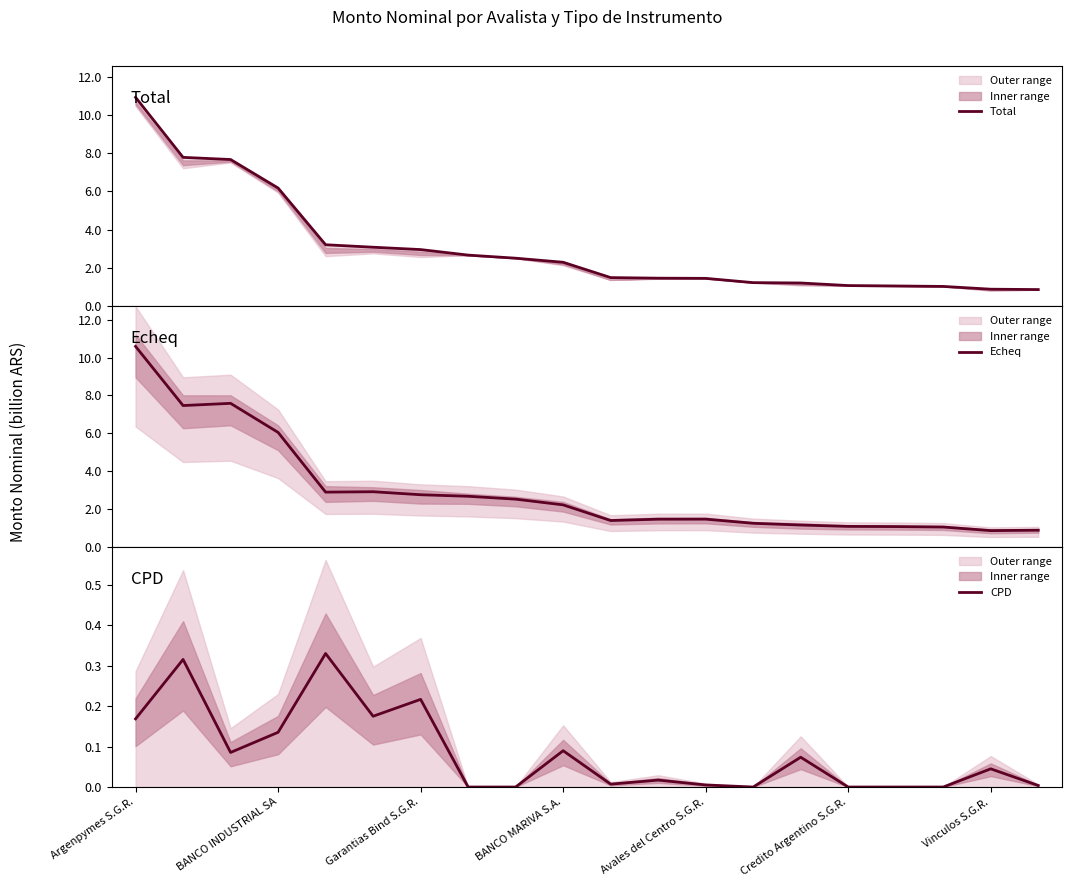

The value of CPD at Garantias Bind S.G.R. is 0.1. True or false?

False